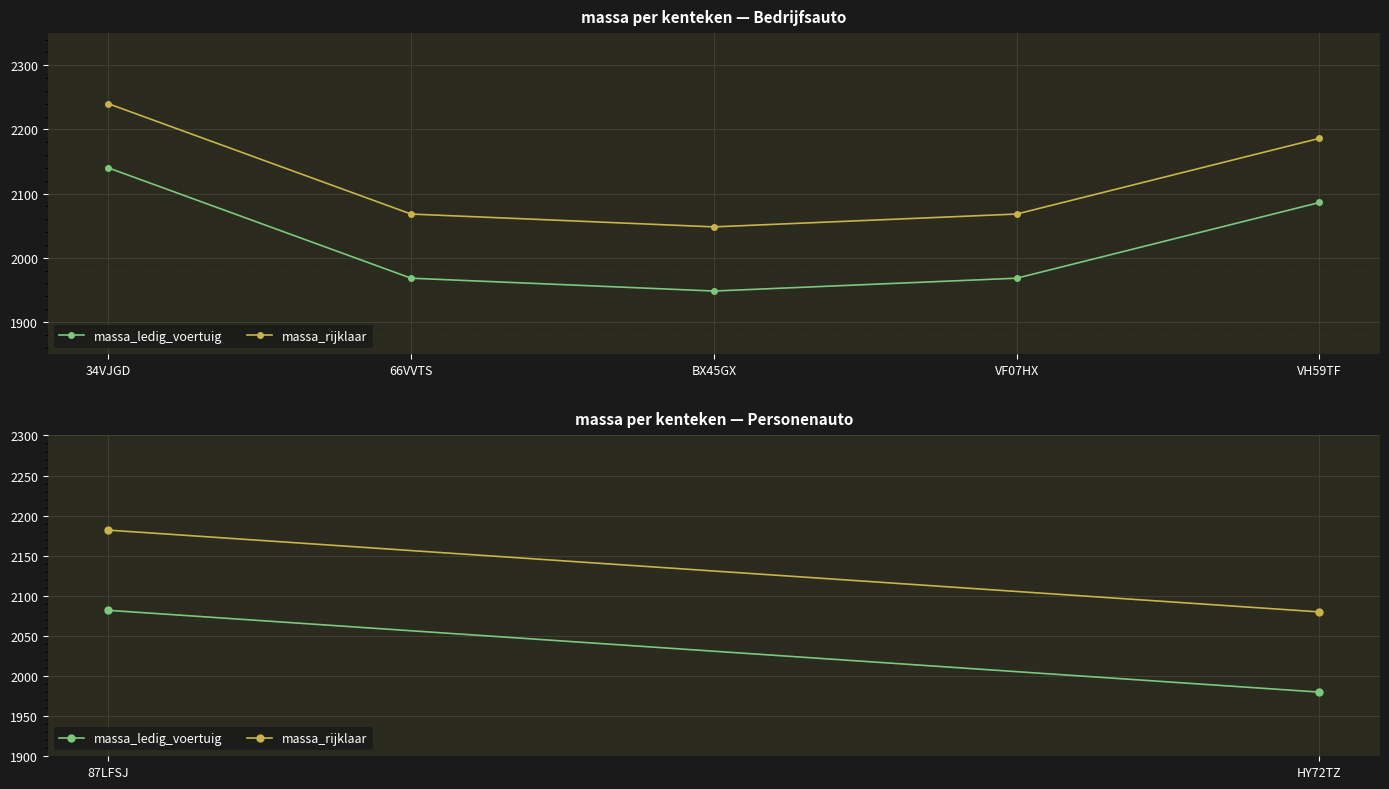

At which label does massa_ledig_voertuig reach its minimum?

BX45GX